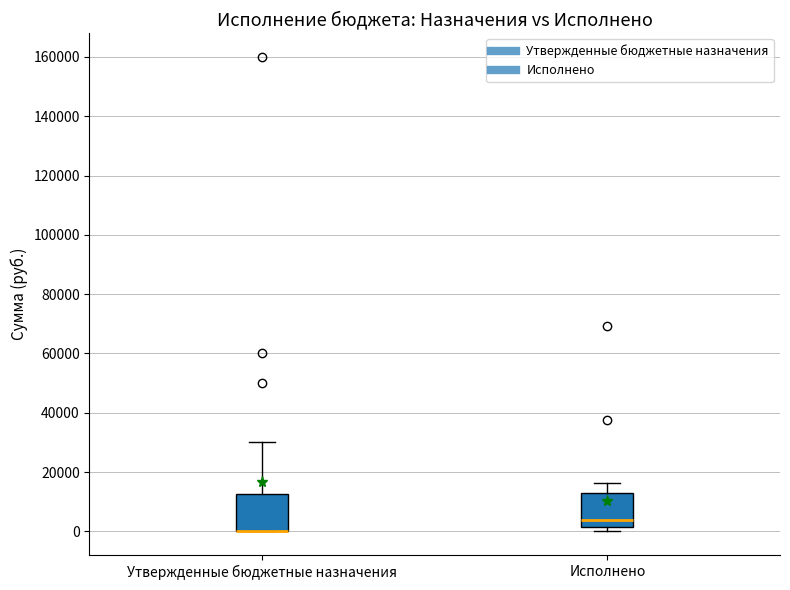

Reading left to right, read every box against the y-axis: the position of its median line, the range the box covers, and the ends of its whiskers. The values are not printed on the chart, so give them approximately, as read against the axis.

Утвержденные бюджетные назначения: median 0 (drawn on the box's lower edge), box 0 to 12000, whiskers 0 to 30000
Исполнено: median 4000, box 2000 to 12000, whiskers 0 to 16000